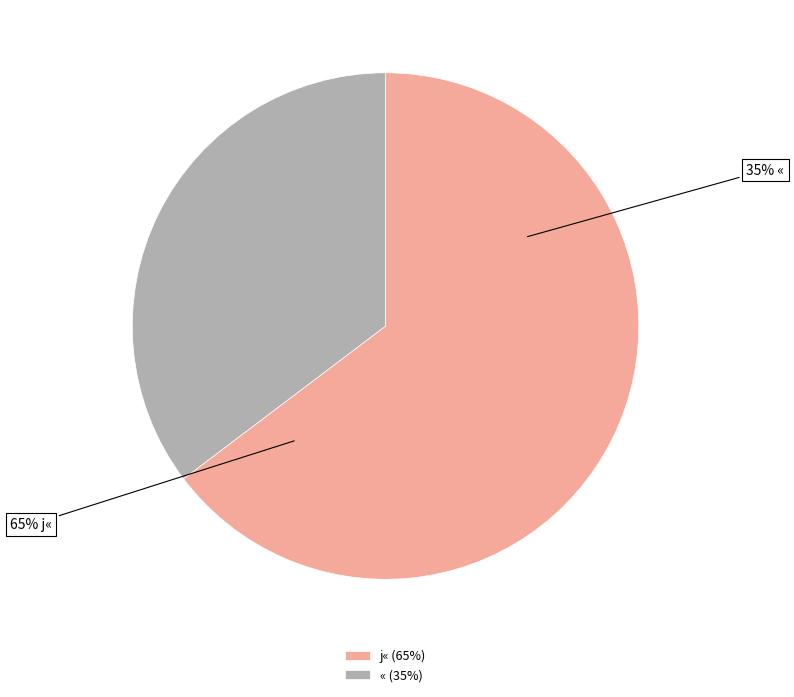

Which slice is the largest?

j« (65%)